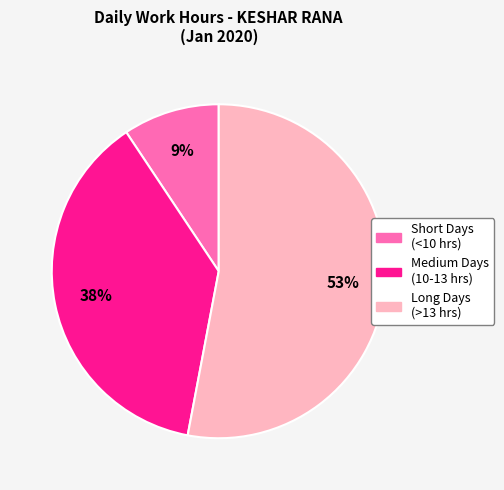

Is there a majority slice in this chart?

Yes